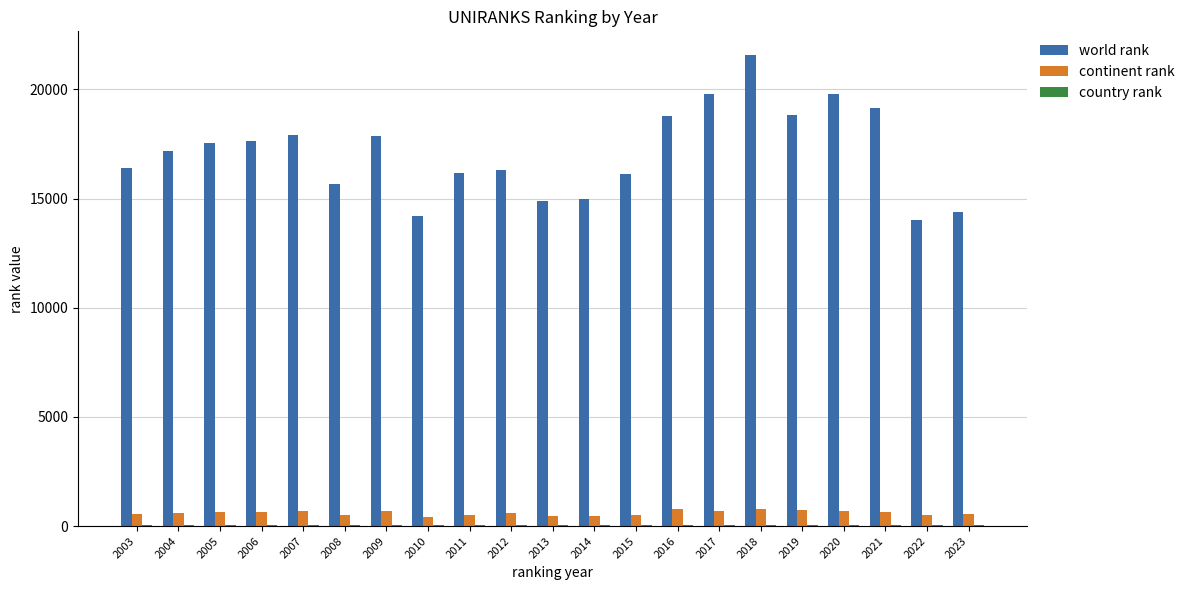

The value of world rank at 2014 is 14986. True or false?

True